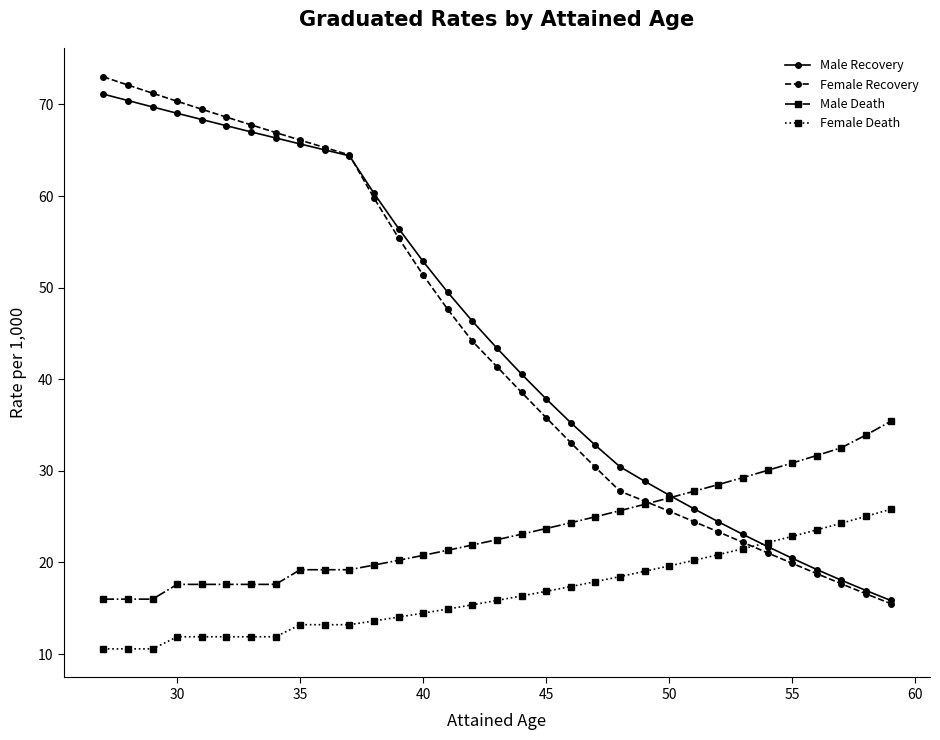

Which series has the largest total across all categories?

Male Recovery